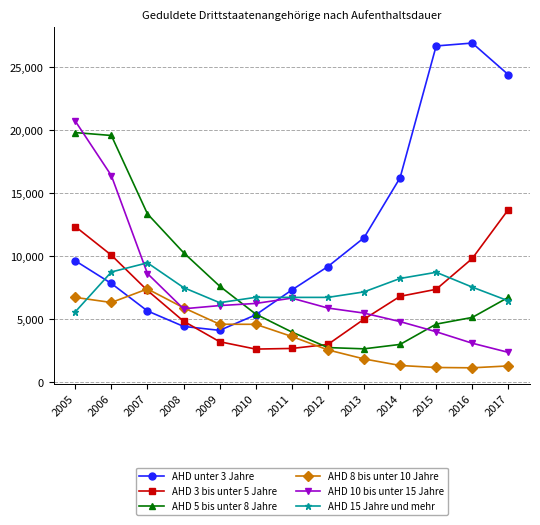

Which series has the widest spread of values?

AHD unter 3 Jahre